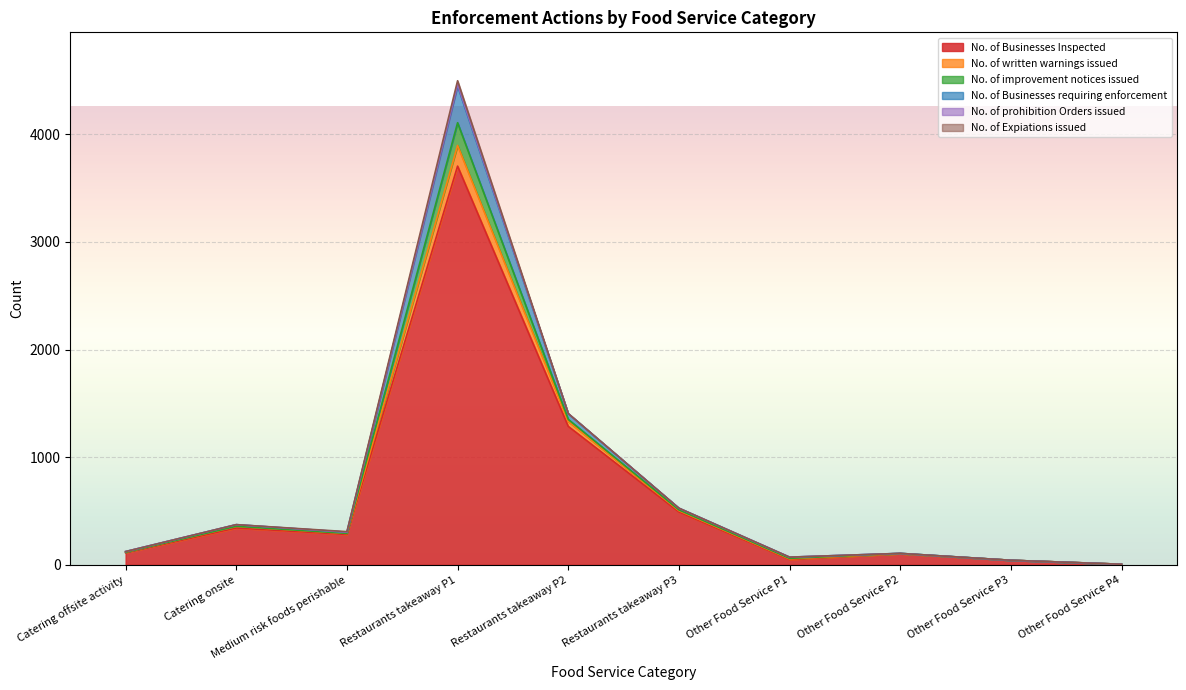

What is the label of the 1st point from the right?

Other Food Service P4